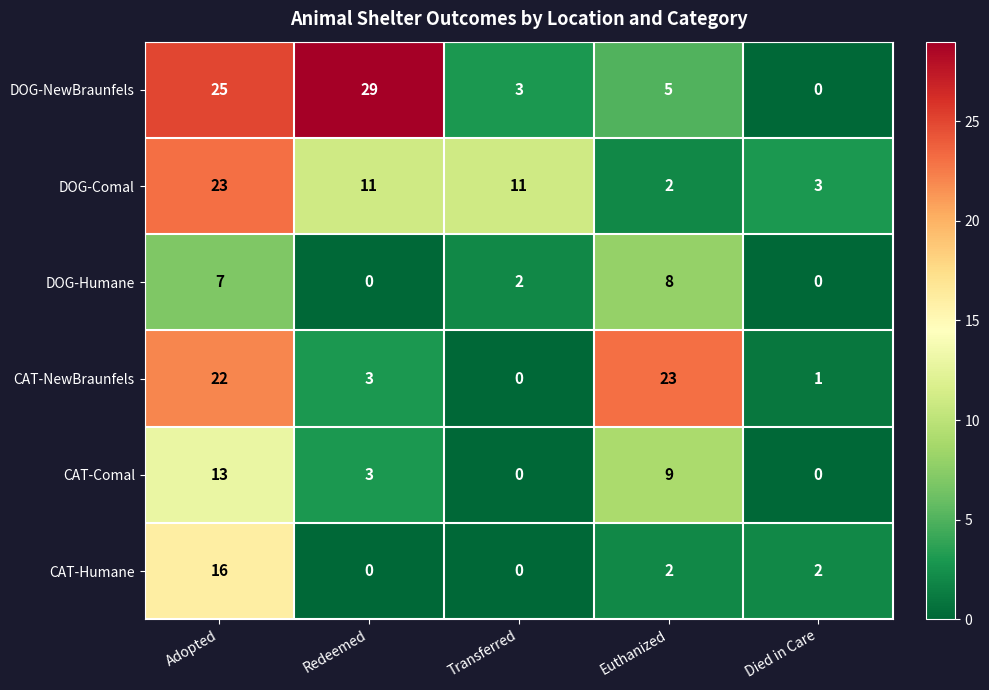

Which series has the largest total across all categories?

DOG-NewBraunfels